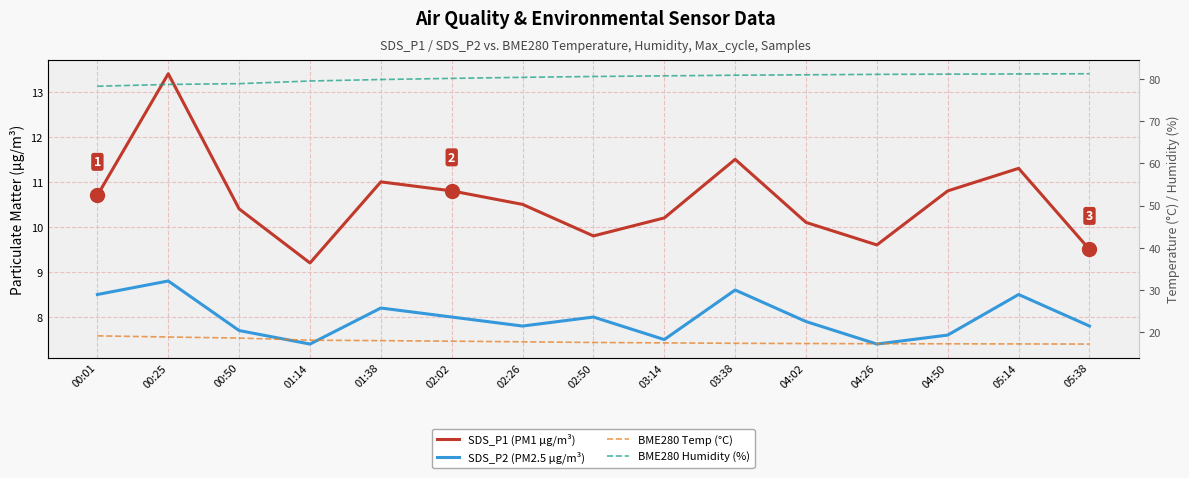

What is the spread (max minus min) of values at 02:50?

72.5